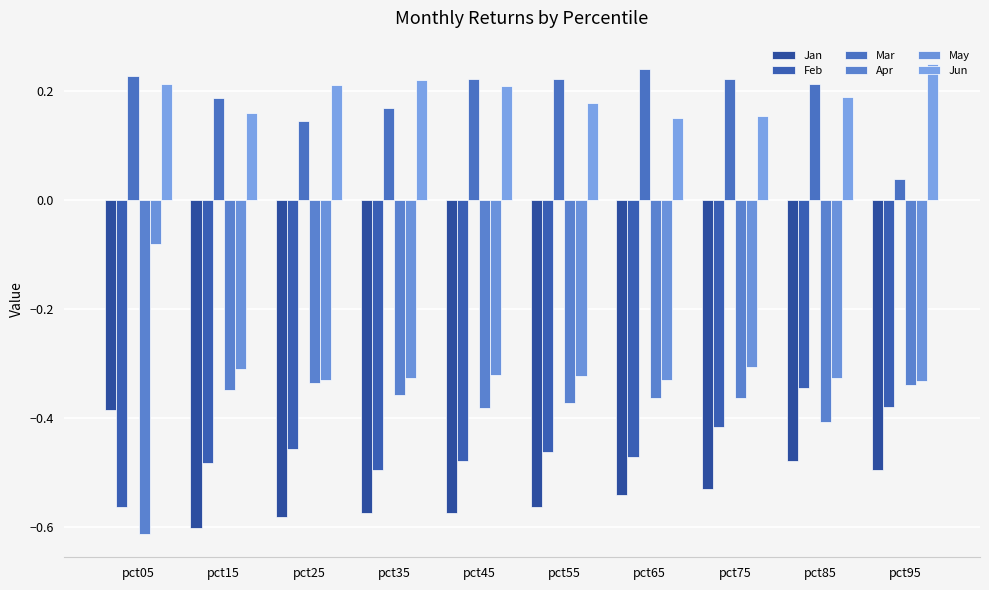

Reading left to right, what are all the values shown in this chart?

Jan: -0.4	-0.6	-0.6	-0.6	-0.6	-0.6	-0.5	-0.5	-0.5	-0.5
Feb: -0.6	-0.5	-0.5	-0.5	-0.5	-0.5	-0.5	-0.4	-0.3	-0.4
Mar: 0.2	0.2	0.1	0.2	0.2	0.2	0.2	0.2	0.2	0.0
Apr: -0.6	-0.3	-0.3	-0.4	-0.4	-0.4	-0.4	-0.4	-0.4	-0.3
May: -0.1	-0.3	-0.3	-0.3	-0.3	-0.3	-0.3	-0.3	-0.3	-0.3
Jun: 0.2	0.2	0.2	0.2	0.2	0.2	0.1	0.2	0.2	0.2